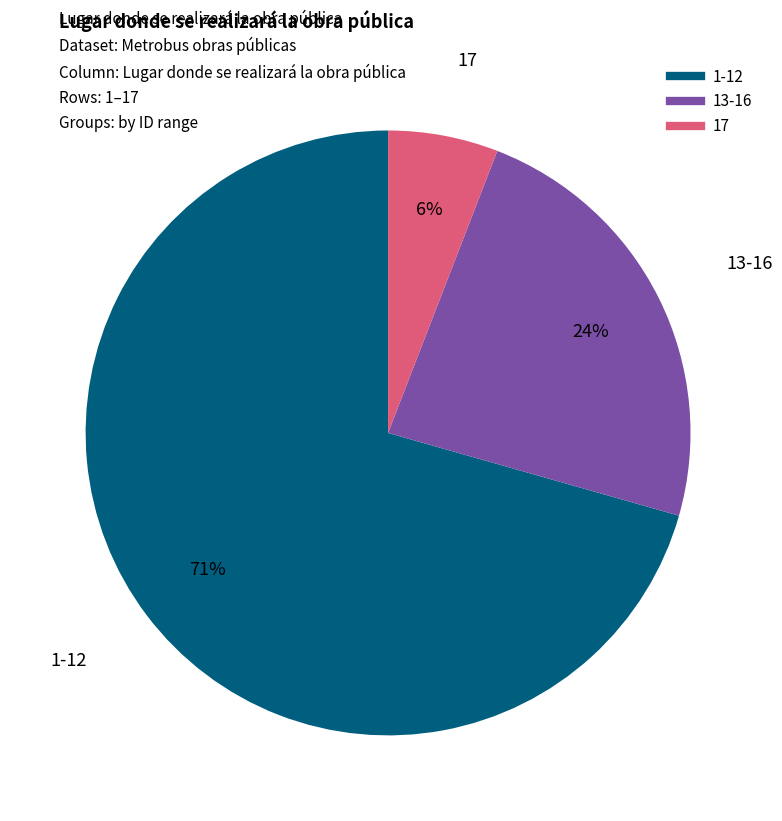

To the nearest percent, what is the average slice percentage?

33%